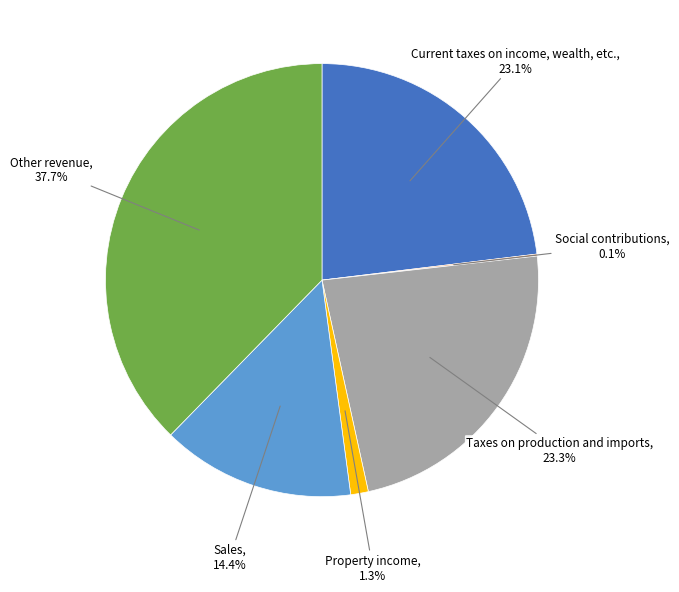

To the nearest percent, what is the average slice percentage?

17%